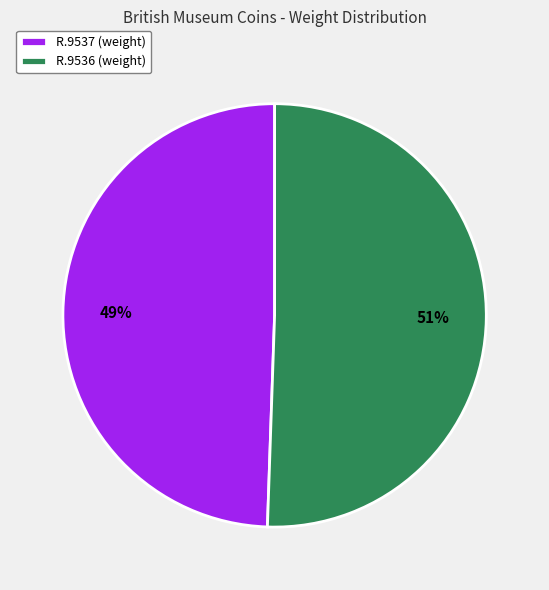

Is R.9537 the majority of the pie?

No